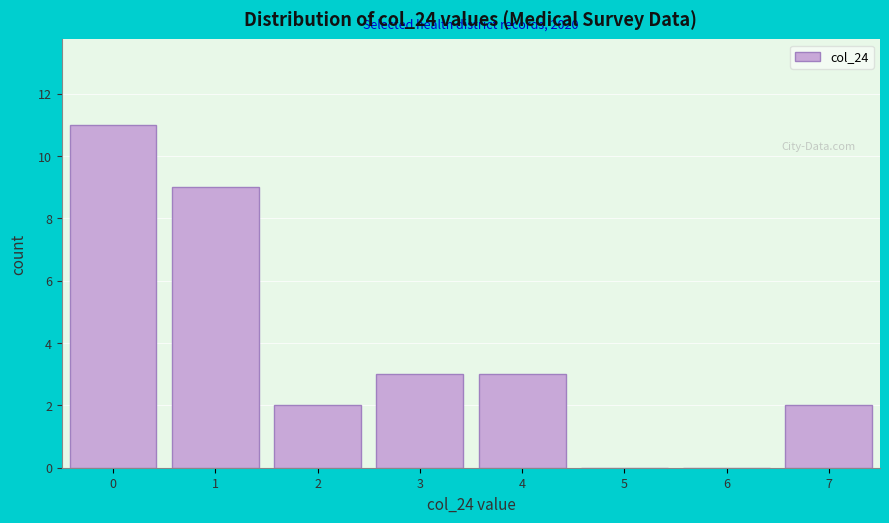

Over which range of the x-axis is the bar tallest?

-0.5 to 0.5